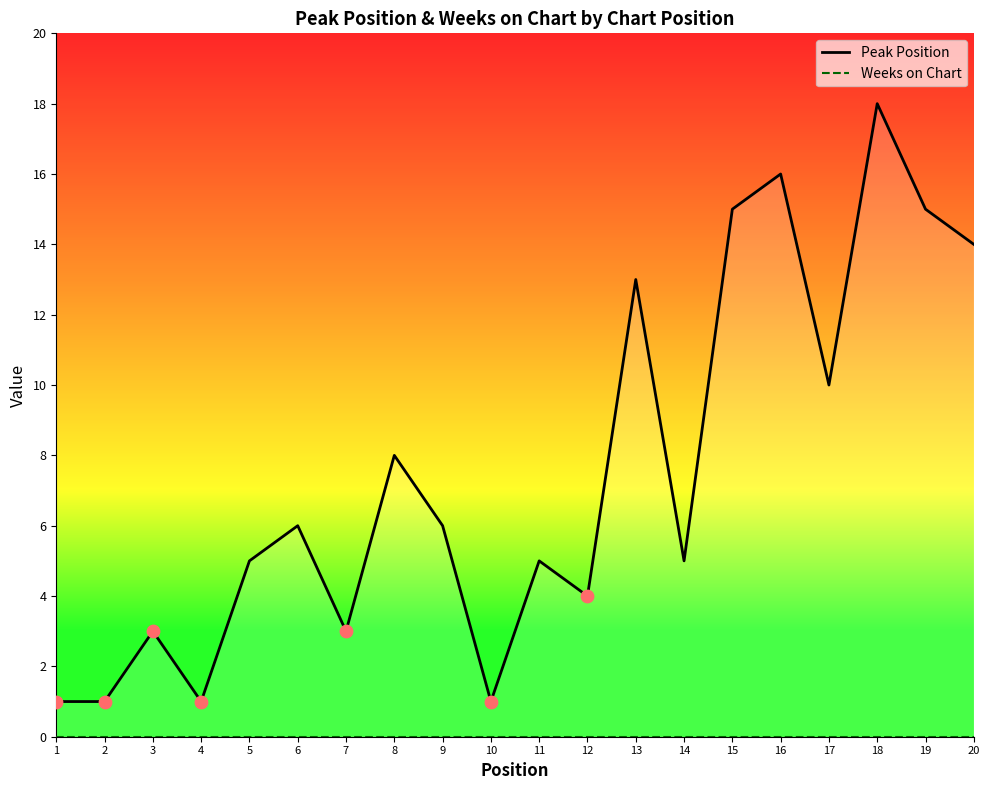

What is the total value across all series at 20?

14